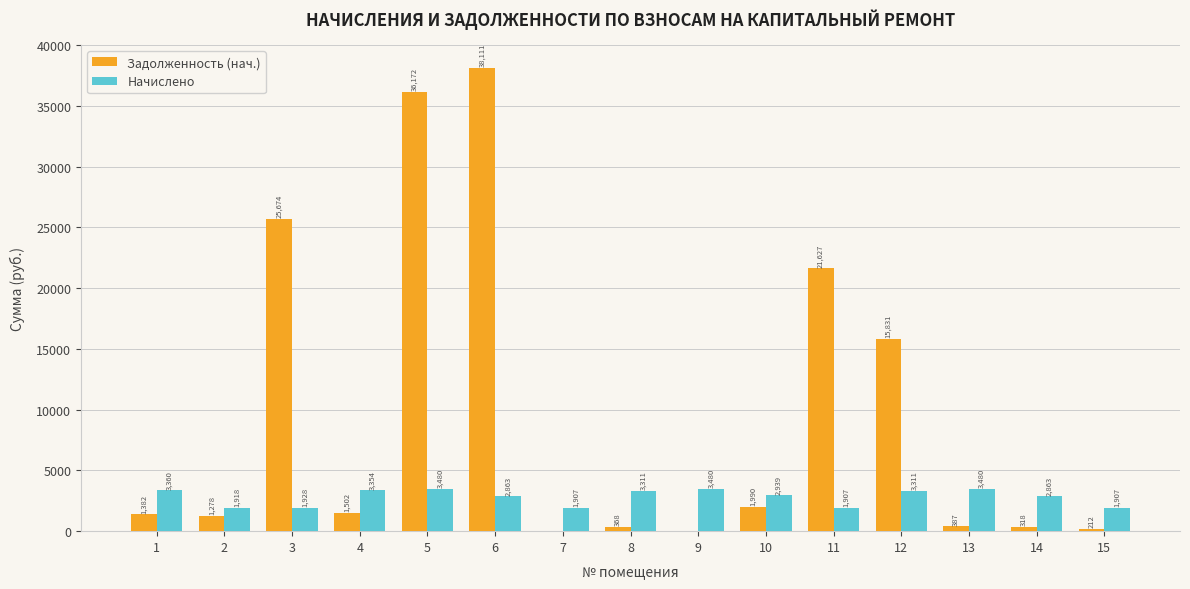

What is the maximum value for Задолженность (нач.)?

38111.0